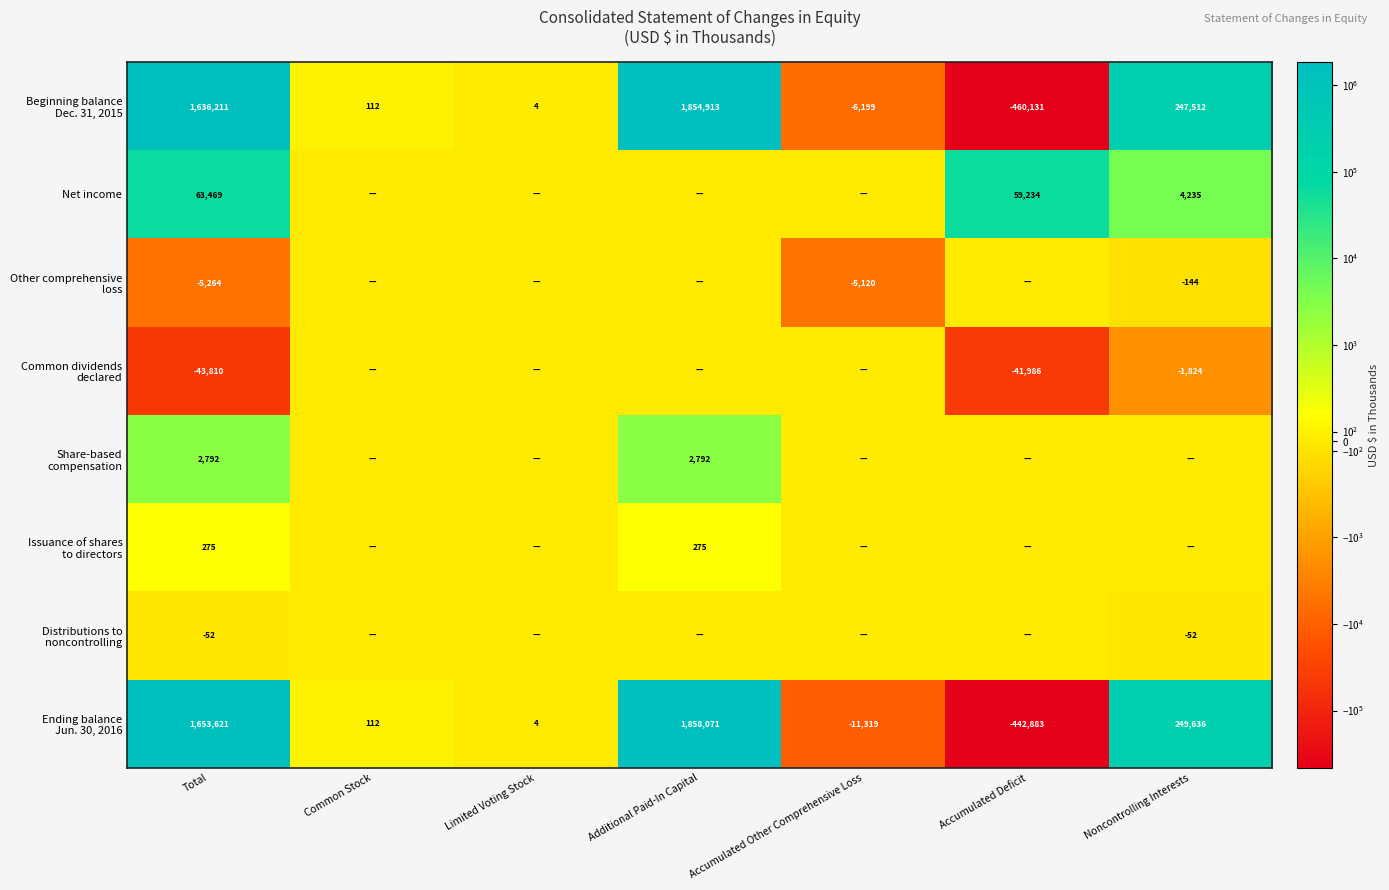

What is the spread (max minus min) of values at Total?

1697431